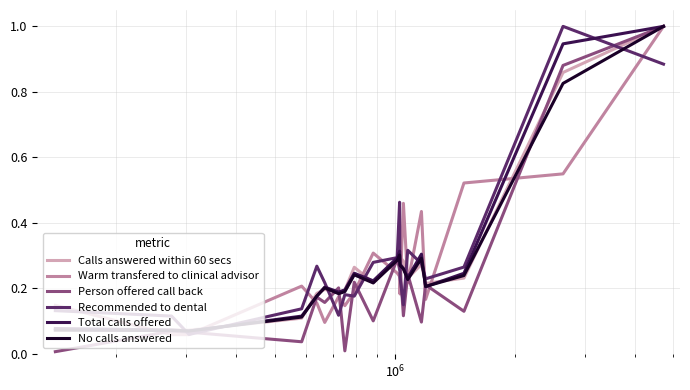

Does the chart have visible grid lines?

Yes